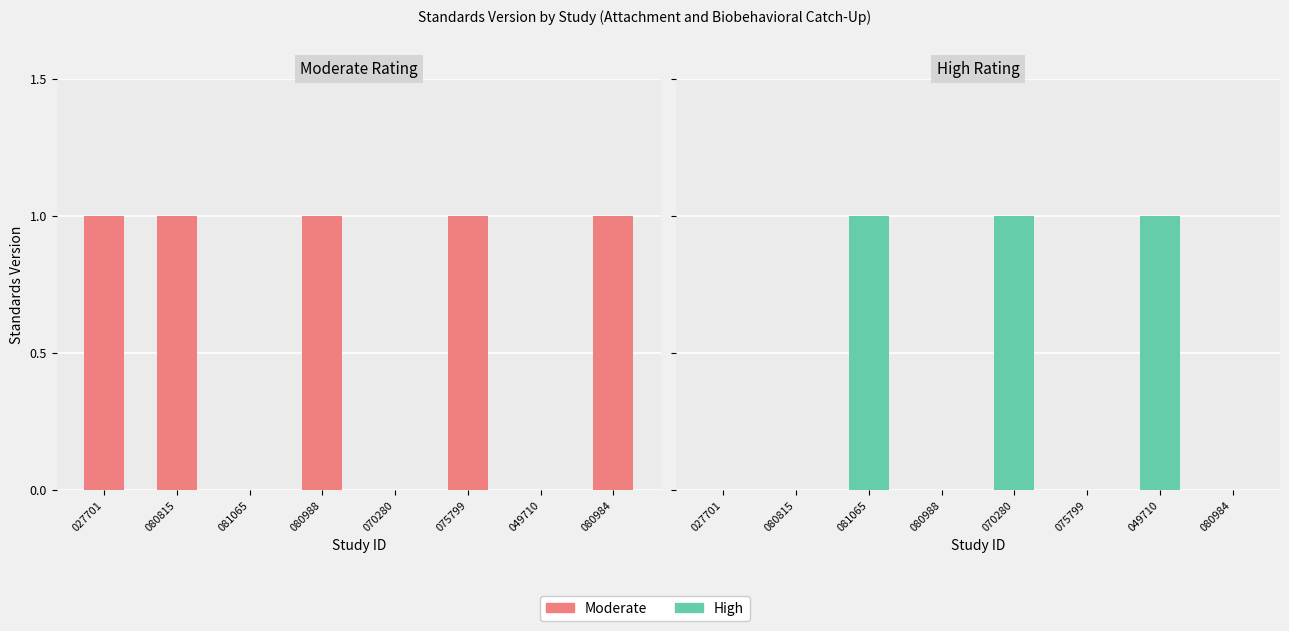

Count the number of data series in this chart.

2